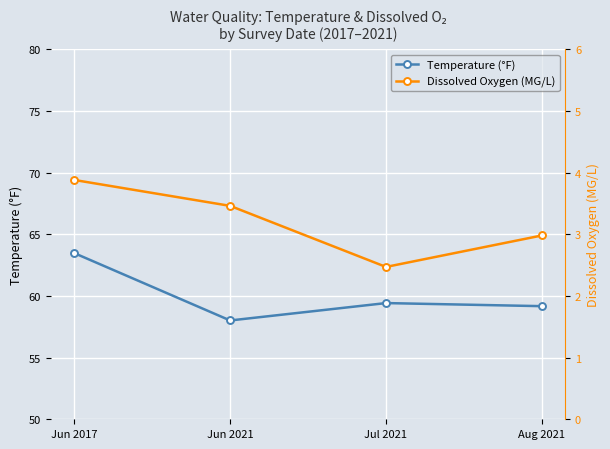

What is the sum of the Temperature (°F) values at Jul 2021 and Aug 2021?

118.6